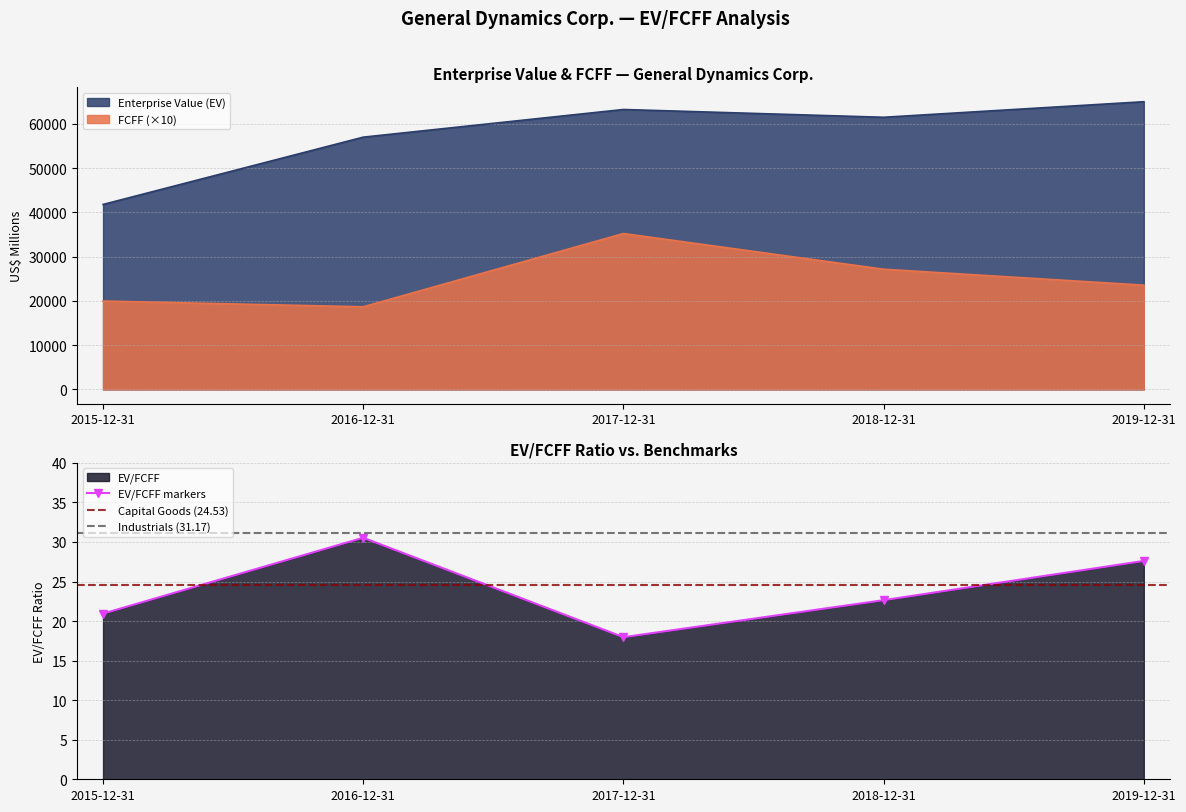

The value of FCFF (×10) at 2019-12-31 is 12142. True or false?

False